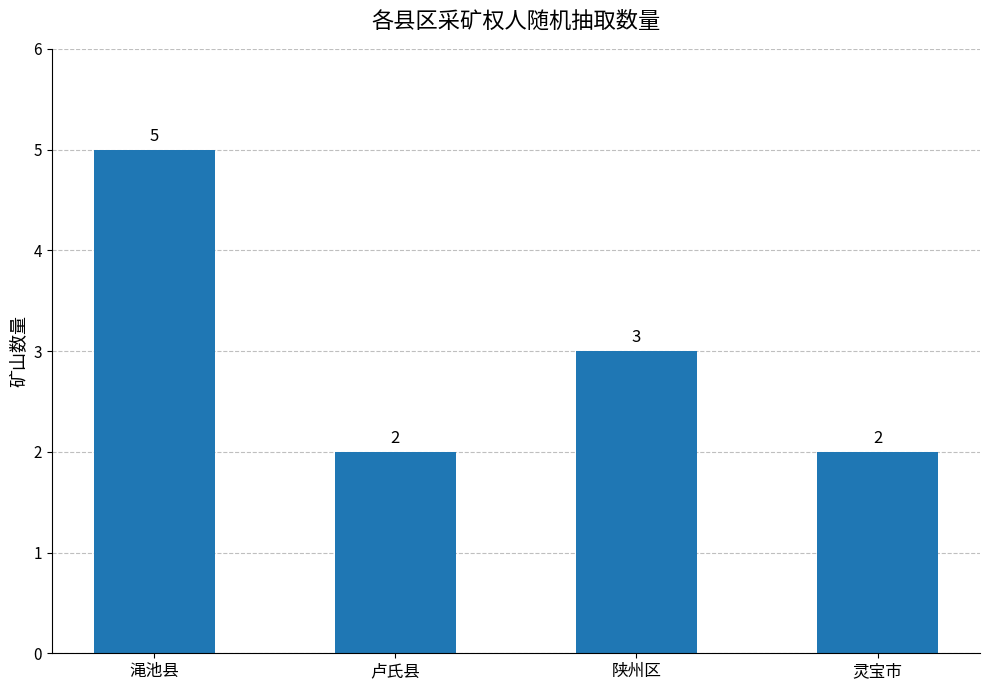

Which has a higher value, 渑池县 or 陕州区?

渑池县